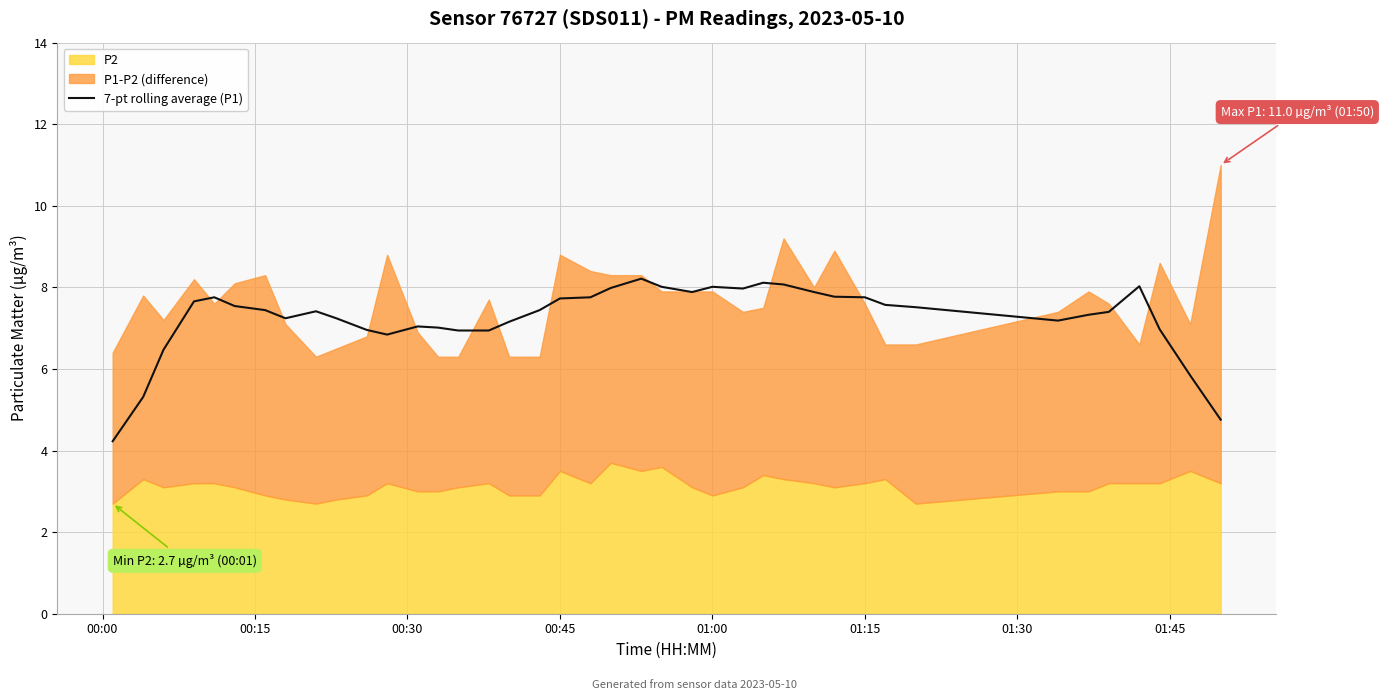

How many lines are shown in the chart?

1